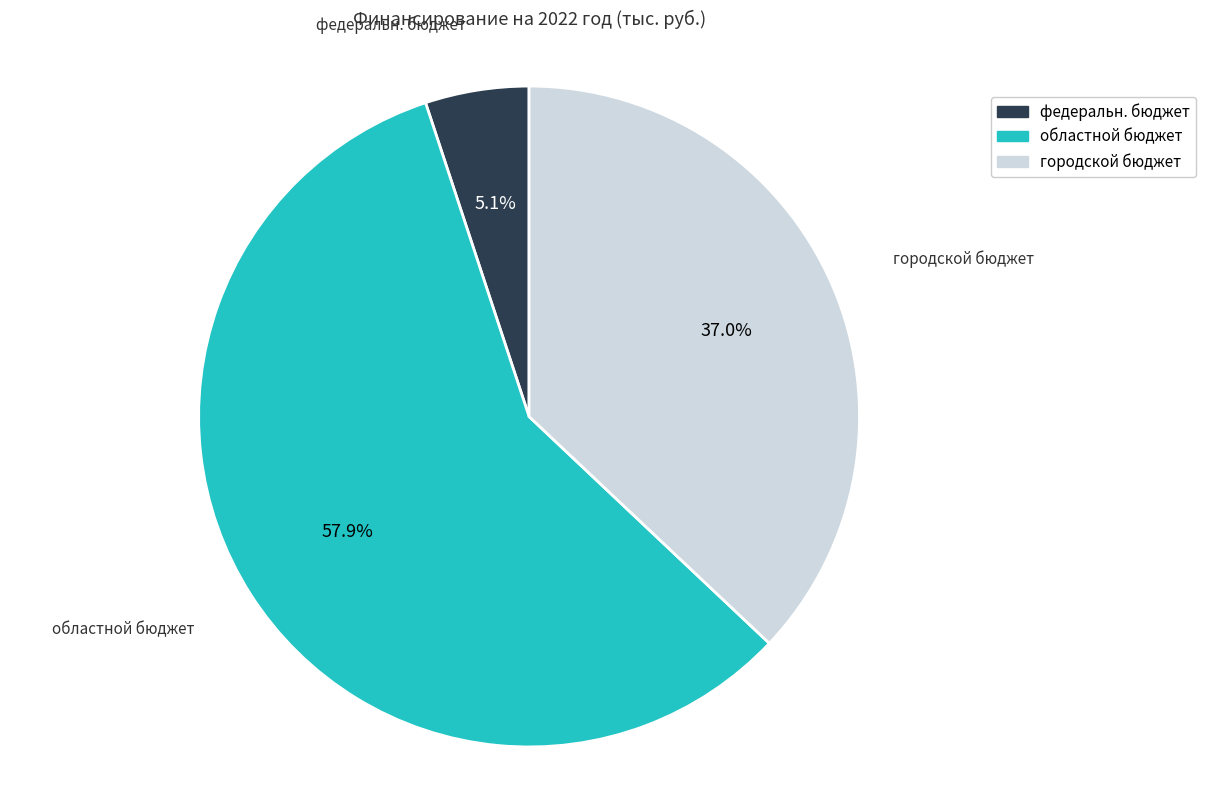

What percentage is NOT represented by федеральн. бюджет?

94.9%